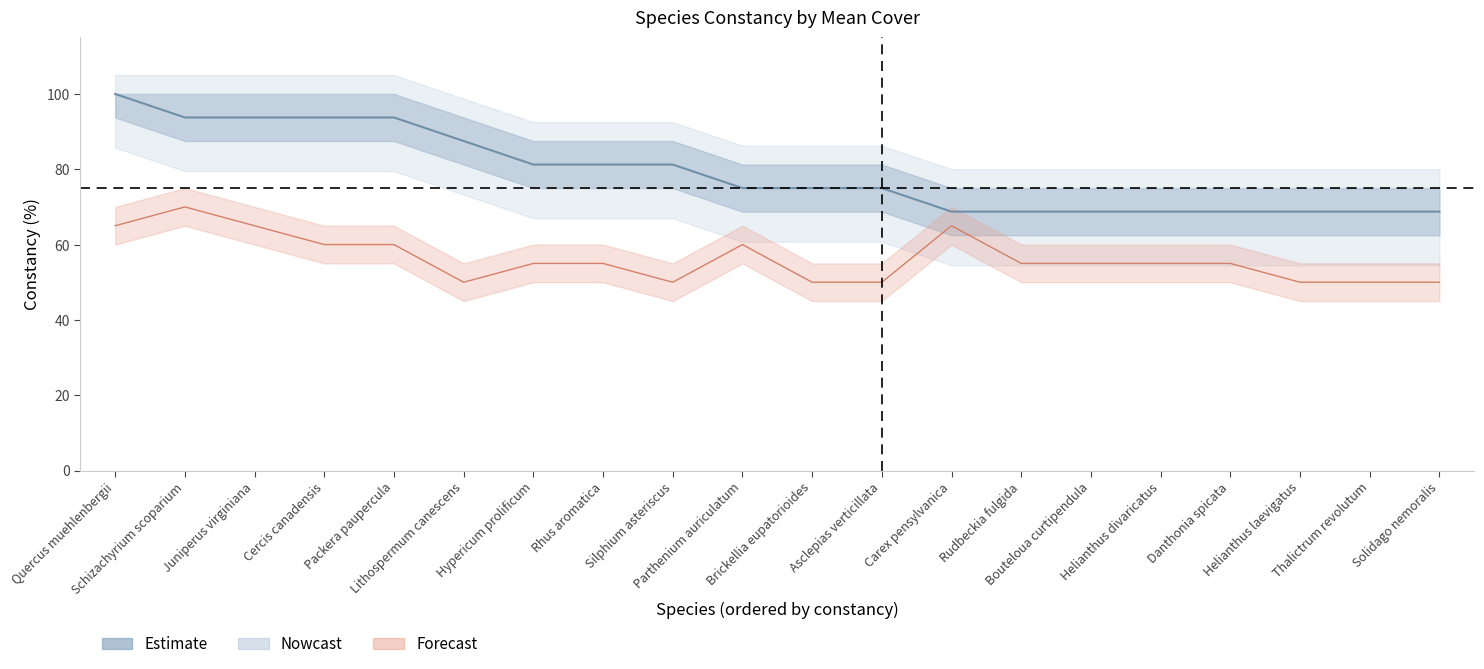

Reading left to right, transcribe all the data shown in this chart.

constancy: 100.0	93.8	93.8	93.8	93.8	87.5	81.2	81.2	81.2	75.0	75.0	75.0	68.8	68.8	68.8	68.8	68.8	68.8	68.8	68.8
mean_cover: 65.0	70.0	65.0	60.0	60.0	50.0	55.0	55.0	50.0	60.0	50.0	50.0	65.0	55.0	55.0	55.0	55.0	50.0	50.0	50.0